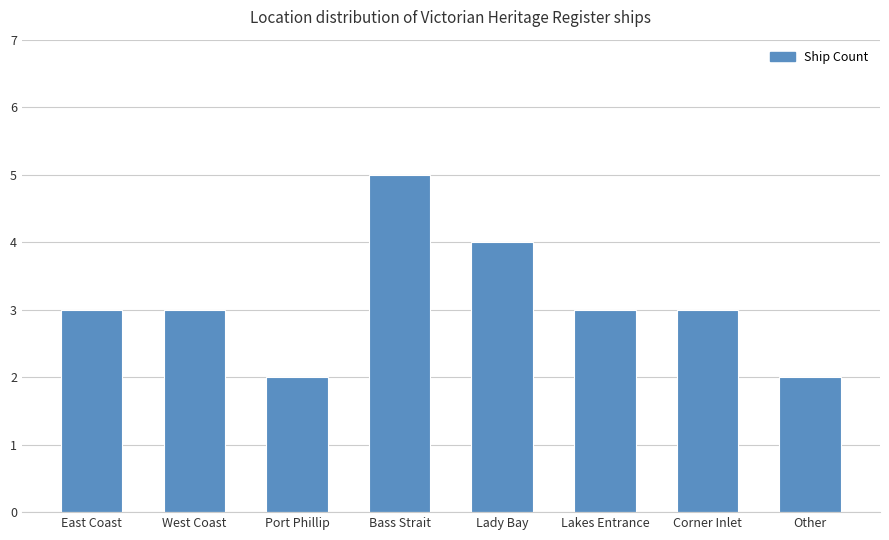

What is the value of the 5th bar from the left?

4